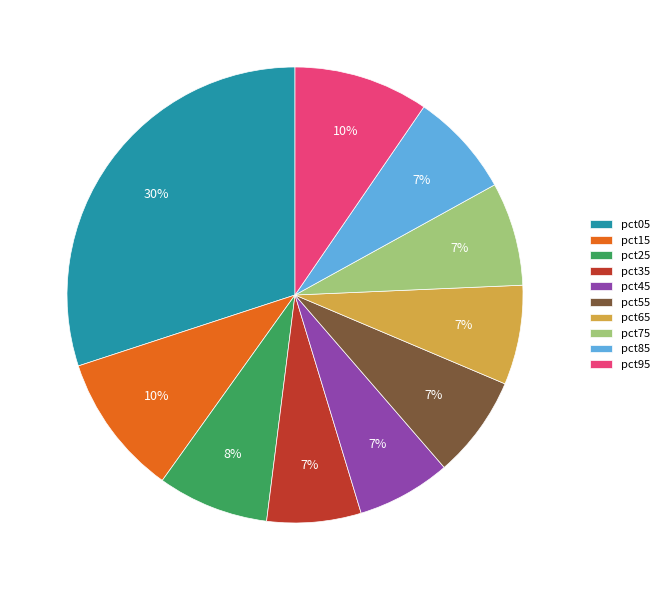

To the nearest percent, what percentage of the pie is pct95?

10%